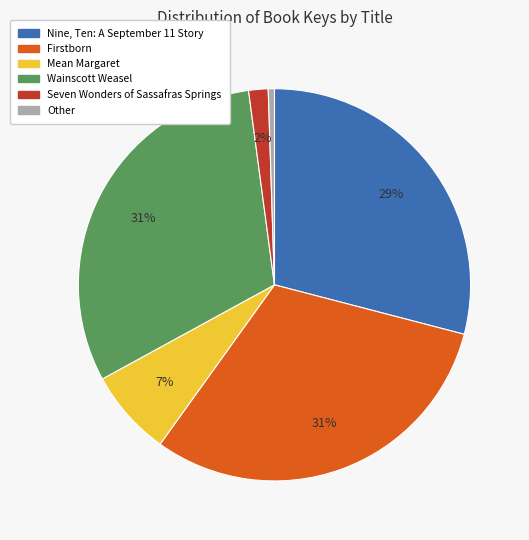

Is there a majority slice in this chart?

No